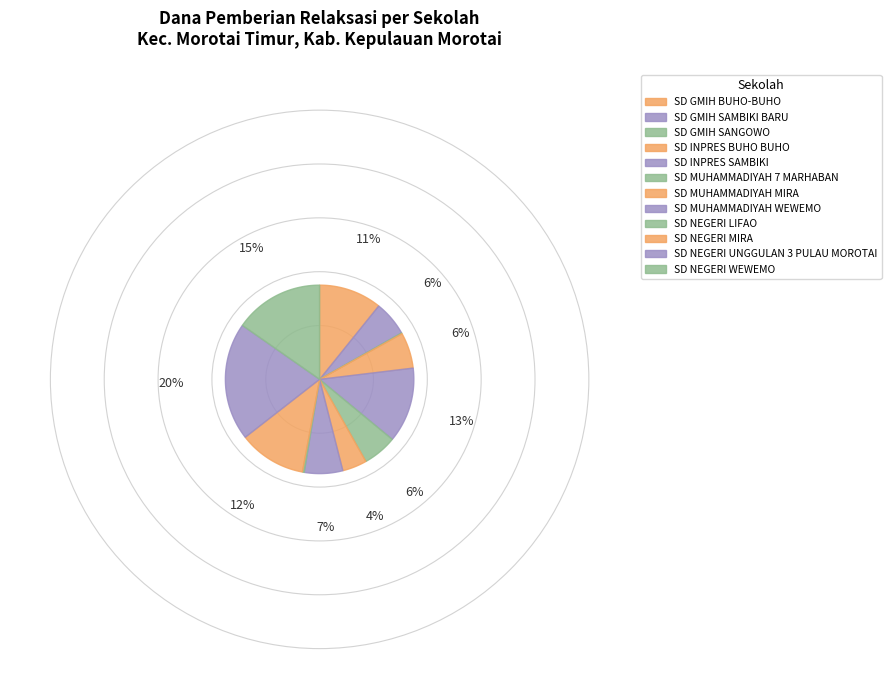

To the nearest percent, what portion does SD INPRES BUHO BUHO represent?

6%